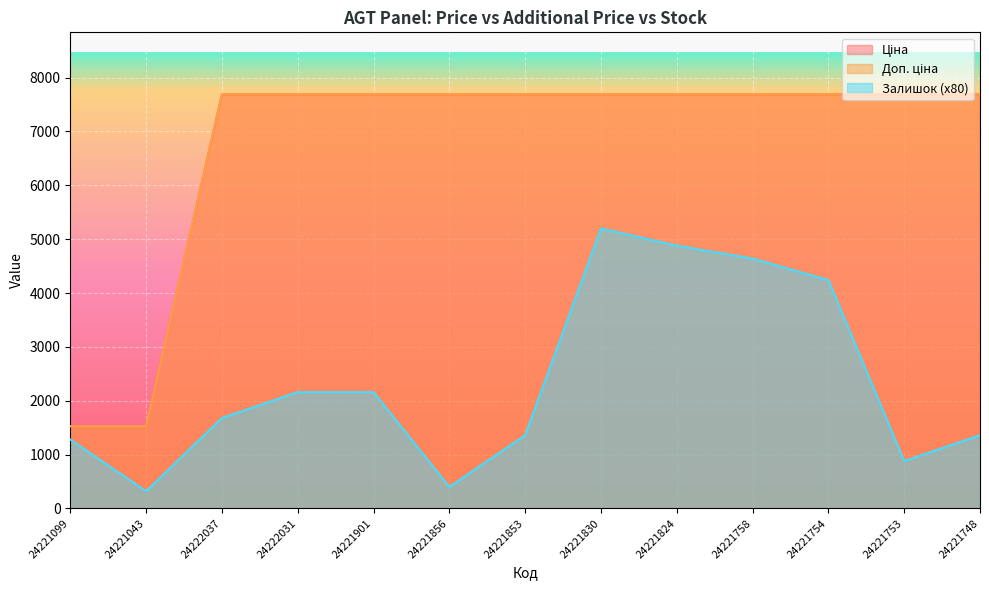

How many data points in Залишок are less than 1680?

6